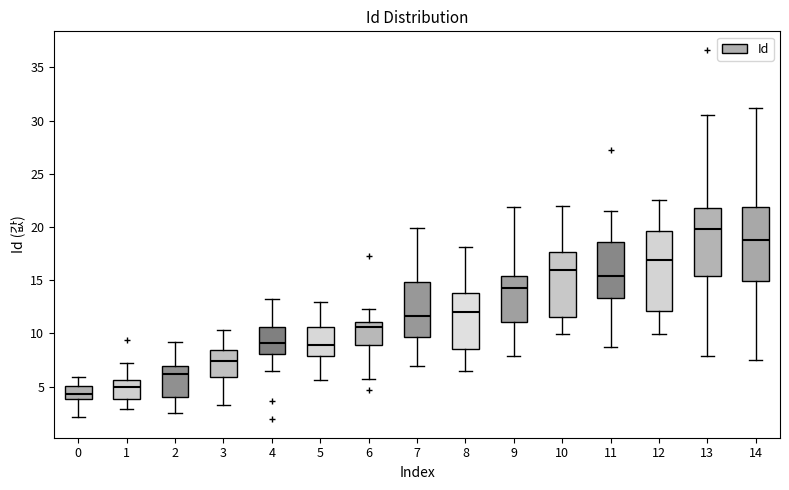

Reading left to right, transcribe this box plot: for each box, give where its median line is, the range the box spans, and where its two whiskers end, as read against the y-axis. The values are not printed on the chart, so give them approximately, as read against the axis.

0: median 4.5, box 4.0 to 5.0, whiskers 2.0 to 6.0
1: median 5.0, box 4.0 to 5.5, whiskers 3.0 to 7.0
2: median 6.0, box 4.0 to 7.0, whiskers 2.5 to 9.0
3: median 7.5, box 6.0 to 8.5, whiskers 3.5 to 10.5
4: median 9.0, box 8.0 to 10.5, whiskers 6.5 to 13.0
5: median 9.0, box 8.0 to 10.5, whiskers 5.5 to 13.0
6: median 10.5, box 9.0 to 11.0, whiskers 6.0 to 12.5
7: median 11.5, box 9.5 to 15.0, whiskers 7.0 to 20.0
8: median 12.0, box 8.5 to 14.0, whiskers 6.5 to 18.0
9: median 14.5, box 11.0 to 15.5, whiskers 8.0 to 22.0
10: median 16.0, box 11.5 to 17.5, whiskers 10.0 to 22.0
11: median 15.5, box 13.5 to 18.5, whiskers 8.5 to 21.5
12: median 17.0, box 12.0 to 19.5, whiskers 10.0 to 22.5
13: median 20.0, box 15.5 to 21.5, whiskers 8.0 to 30.5
14: median 19.0, box 15.0 to 22.0, whiskers 7.5 to 31.0